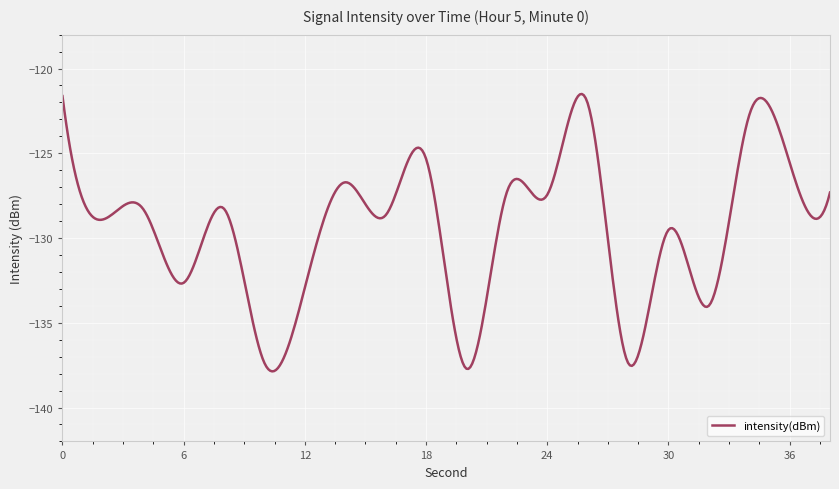

What is the difference between the maximum and minimum values?

16.4